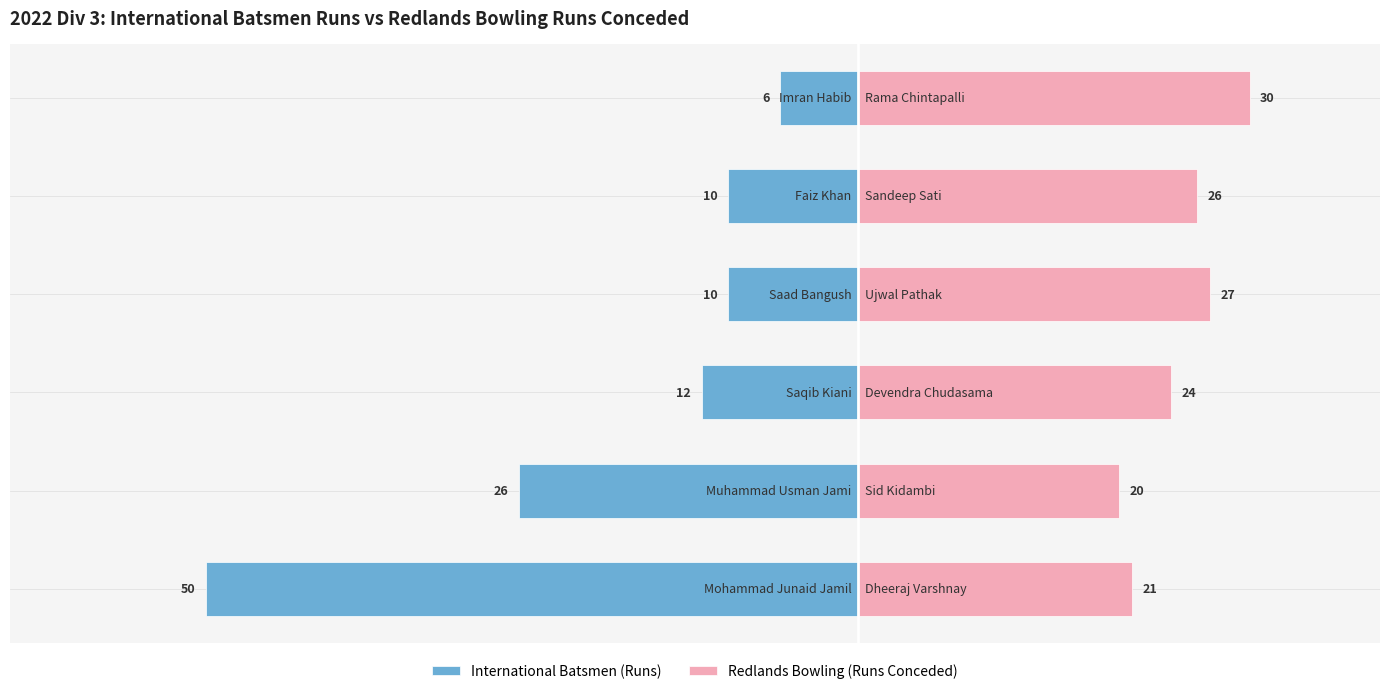

Reading left to right, transcribe all the data shown in this chart.

International Batsmen (Runs): −80=-50	−60=-26	−40=-12	−20=-10	0=-10	20=-6
Redlands Bowling (Runs Conceded): −80=21	−60=20	−40=24	−20=27	0=26	20=30